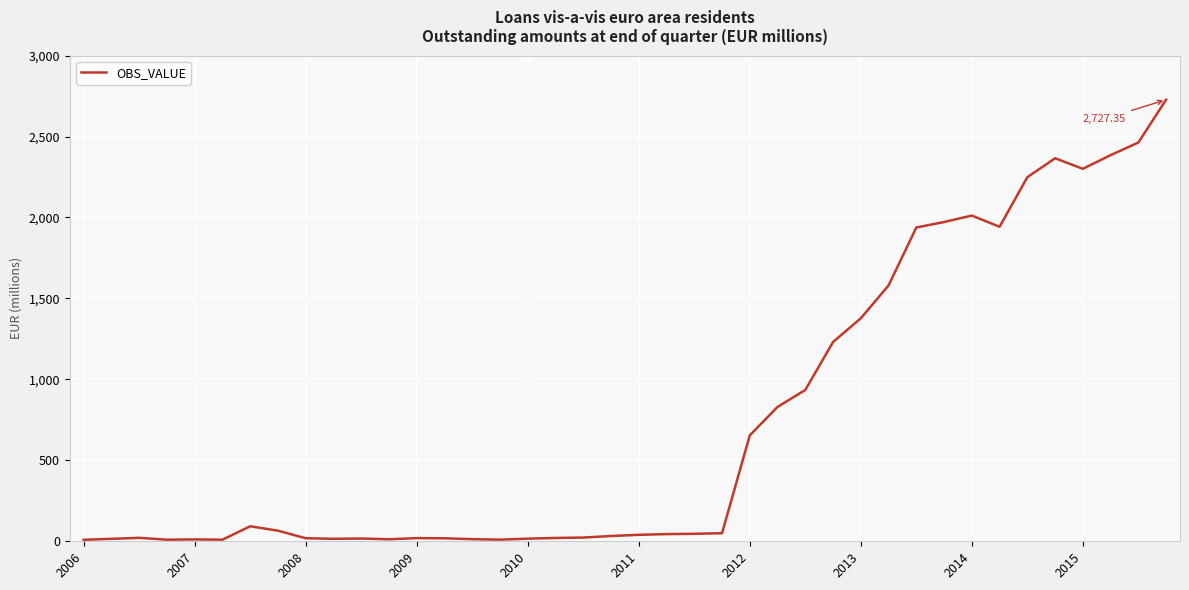

Count the number of data series in this chart.

1